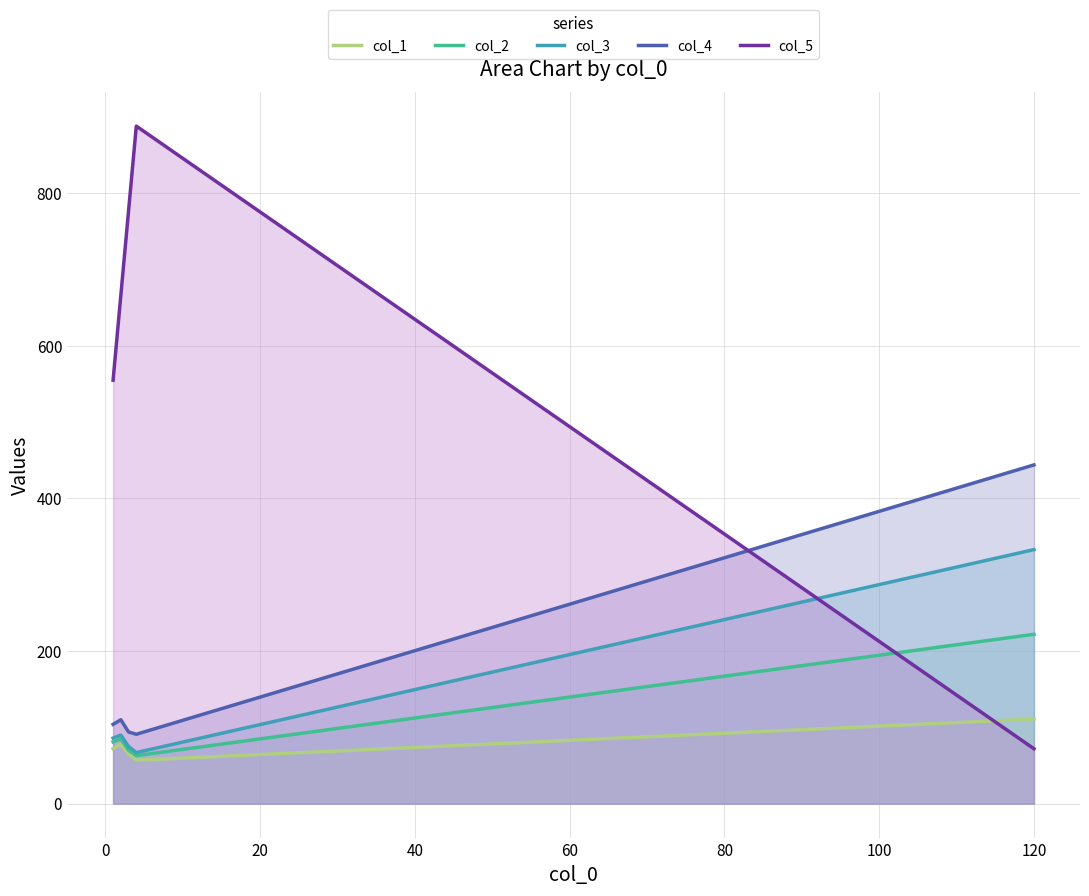

How many times do col_5 and col_3 cross each other?

1